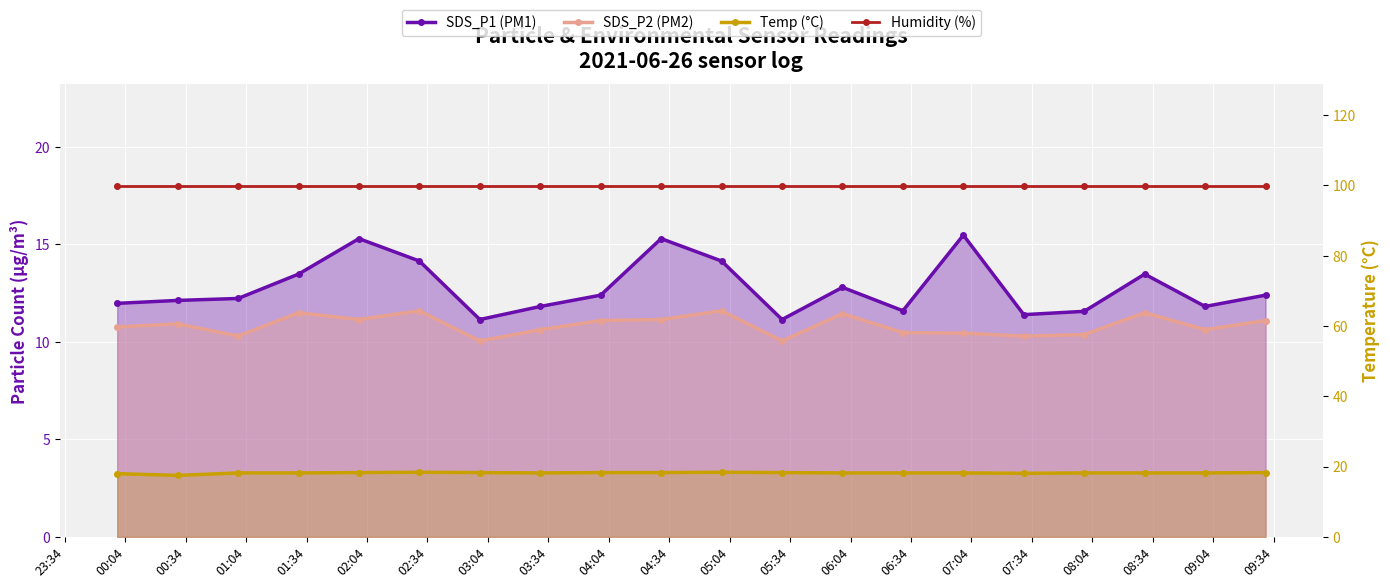

What is the difference between the highest and lowest values at 04:34?

88.3